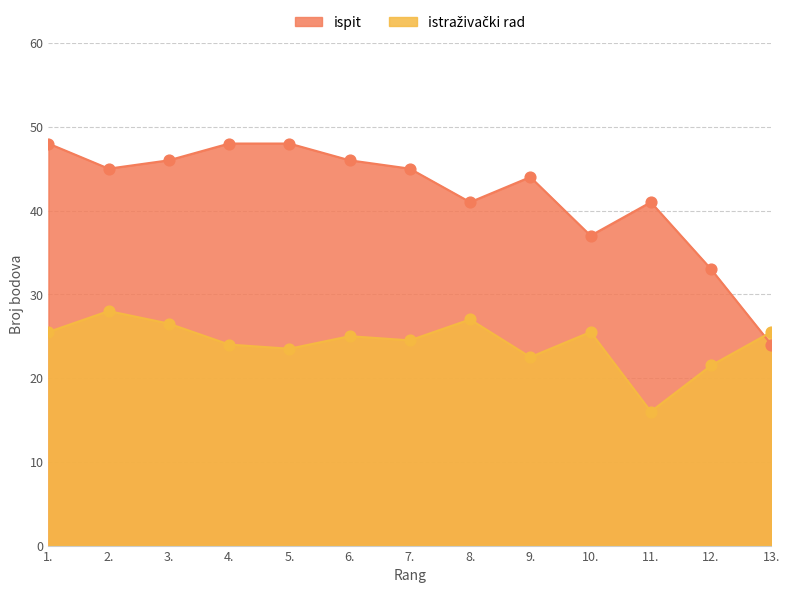

Which series contains the lowest Y value?

istraživački rad